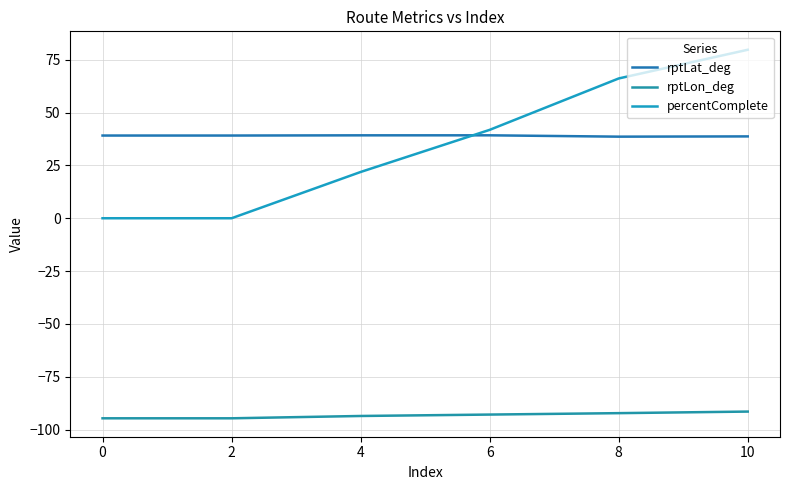

The value of rptLat_deg at 4 is 39.2. True or false?

True